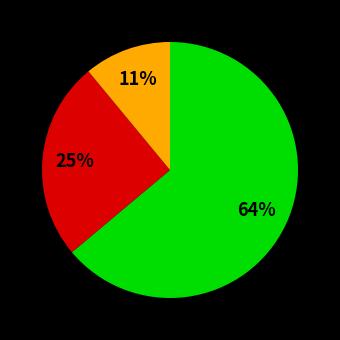

Count the number of slices in the pie.

3